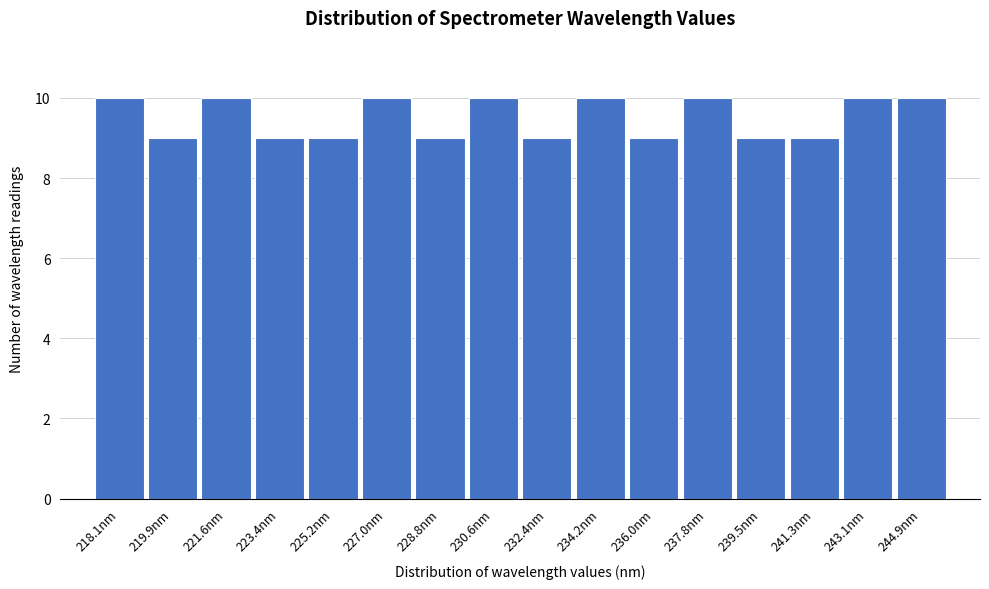

Reading left to right, extract all data points from this chart.

10	9	10	9	9	10	9	10	9	10	9	10	9	9	10	10